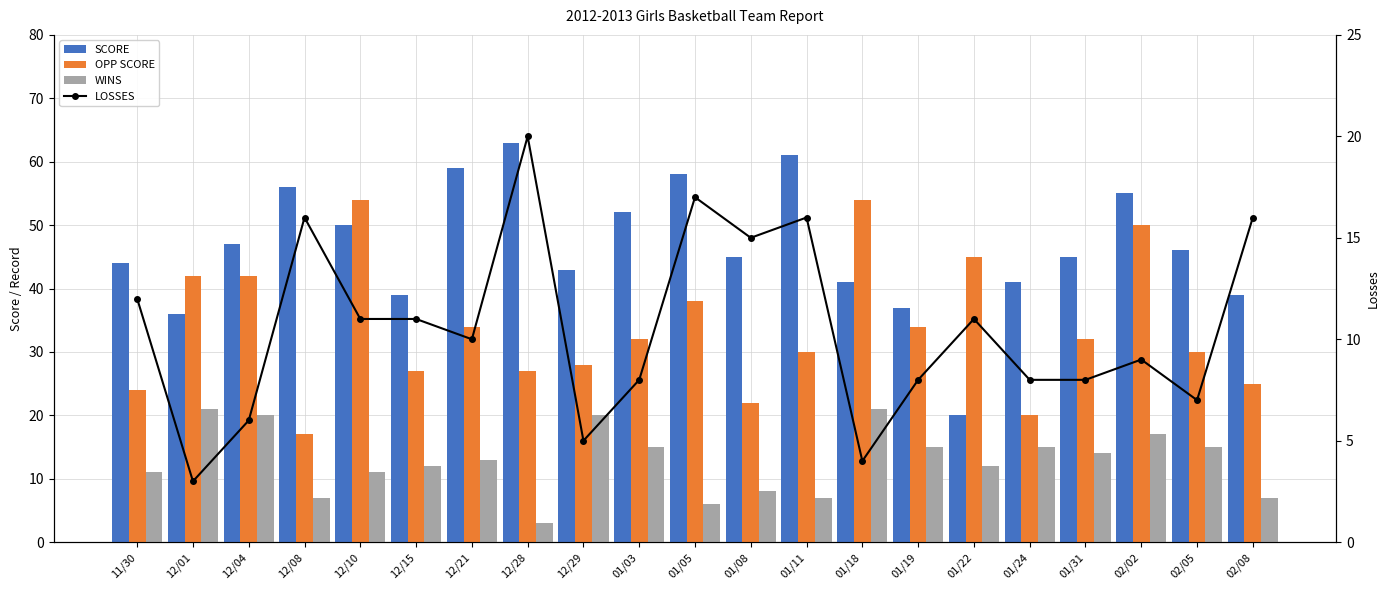

Reading left to right, what are all the values shown in this chart?

SCORE: 44	36	47	56	50	39	59	63	43	52	58	45	61	41	37	20	41	45	55	46	39
OPP SCORE: 24	42	42	17	54	27	34	27	28	32	38	22	30	54	34	45	20	32	50	30	25
WINS: 11	21	20	7	11	12	13	3	20	15	6	8	7	21	15	12	15	14	17	15	7
LOSSES: 12	3	6	16	11	11	10	20	5	8	17	15	16	4	8	11	8	8	9	7	16